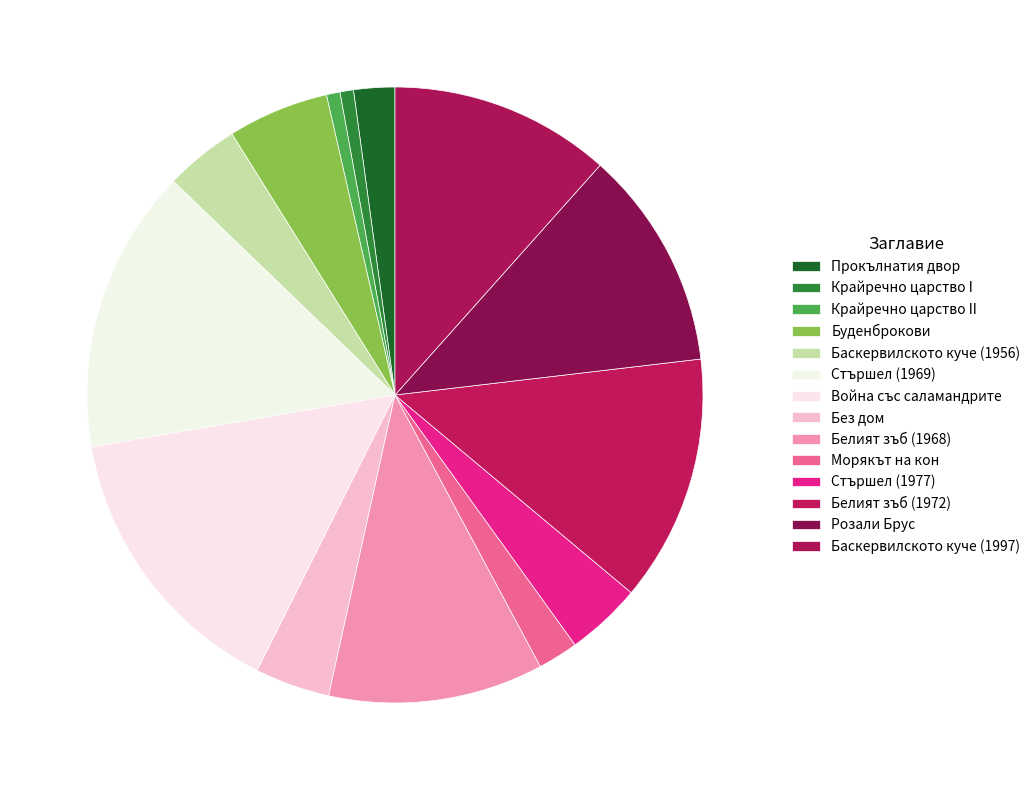

How many segments does this pie chart have?

14